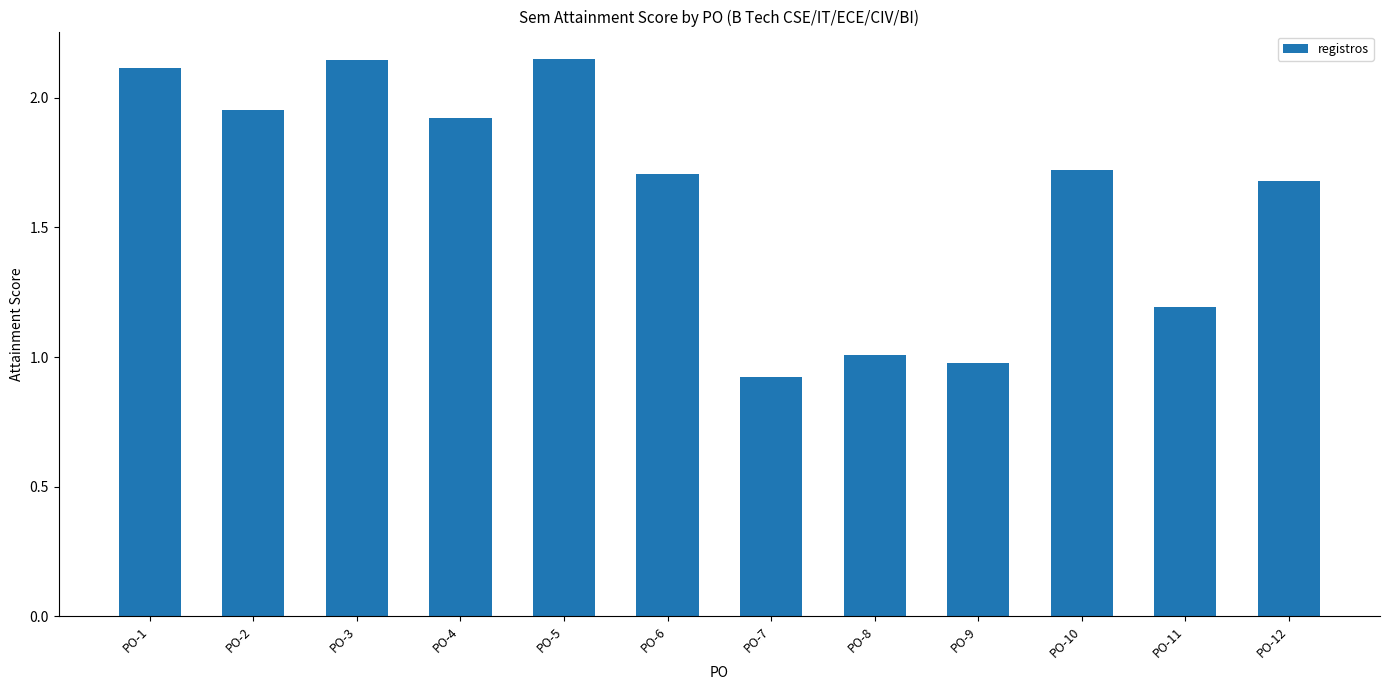

What is the difference between the values at PO-12 and PO-1?

0.4